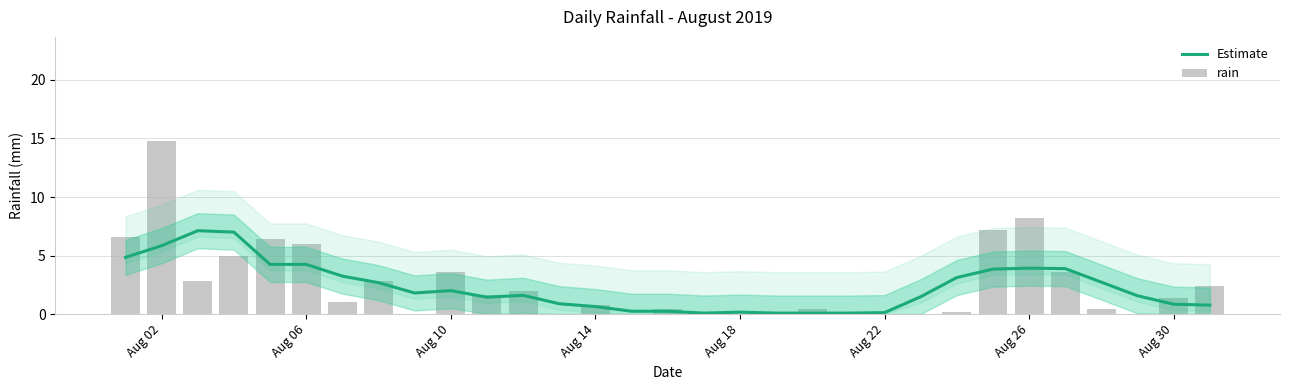

Reading right to left, transcribe all the data shown in this chart.

Estimate: 0.8	0.8	1.6	2.7	3.9	3.9	3.8	3.1	1.5	0.1	0.1	0.1	0.1	0.2	0.1	0.2	0.2	0.6	0.9	1.6	1.4	2.0	1.8	2.7	3.2	4.2	4.2	7.0	7.1	5.8	4.8
rain: 2.4	1.4	0.0	0.4	3.6	8.2	7.2	0.2	0.0	0.0	0.0	0.4	0.0	0.0	0.0	0.4	0.0	0.8	0.0	2.0	1.6	3.6	0.0	2.8	1.0	6.0	6.4	5.0	2.8	14.8	6.6